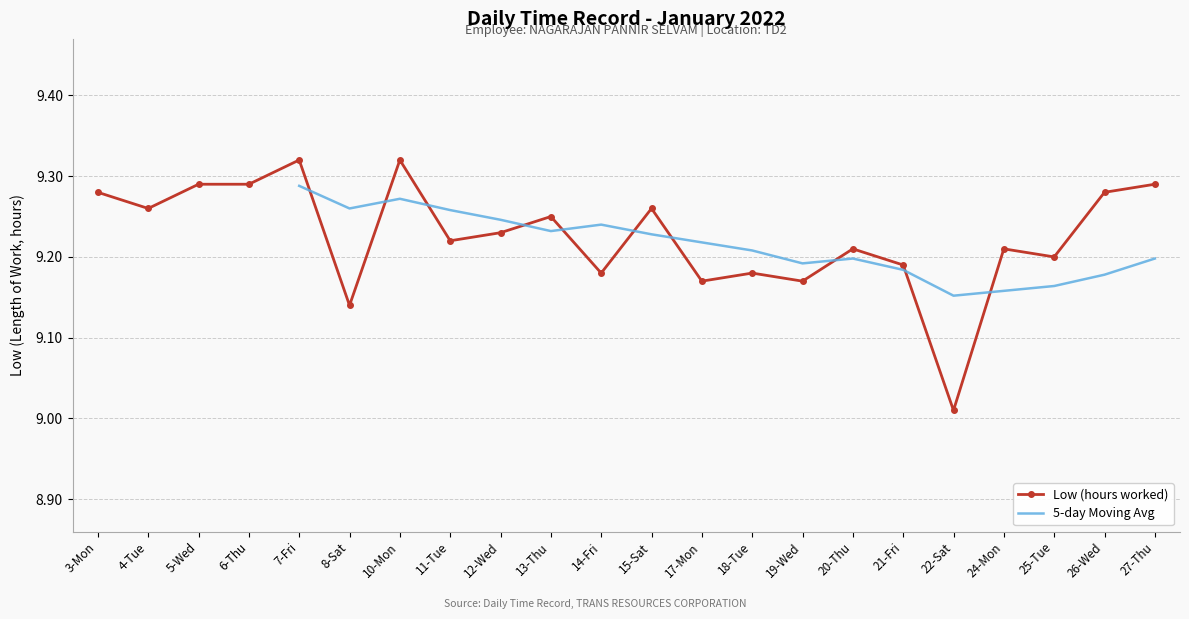

Which has a higher value, 24-Mon or 3-Mon?

3-Mon